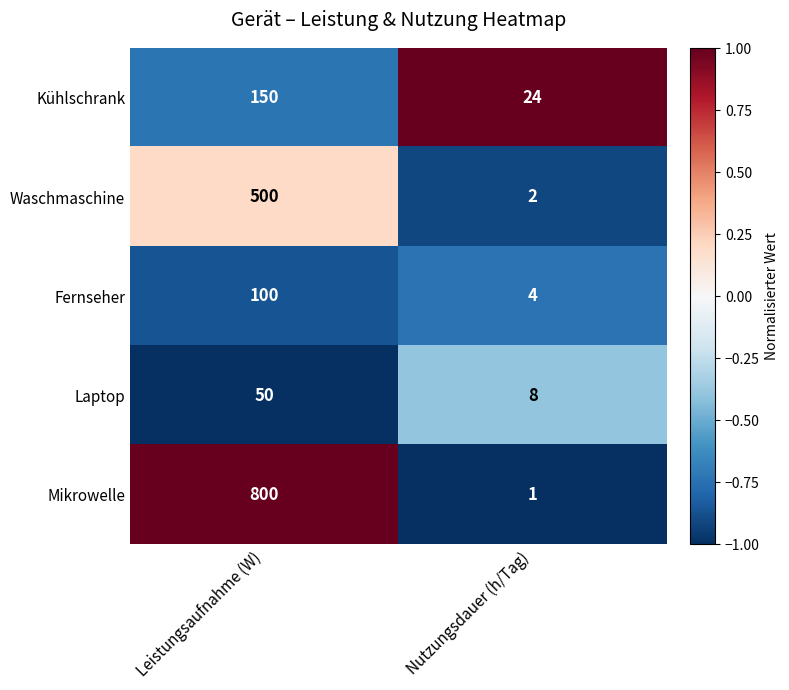

What is the total value across all series at Nutzungsdauer (h/Tag)?

39